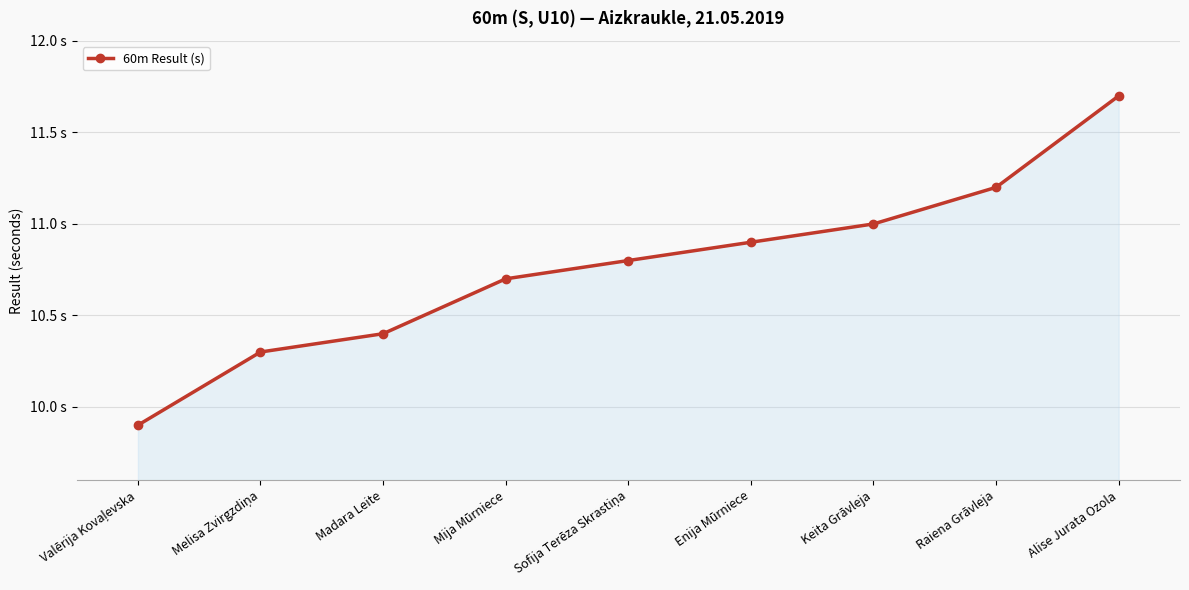

What is the approximate value at Alise Jurata Ozola?

11.7